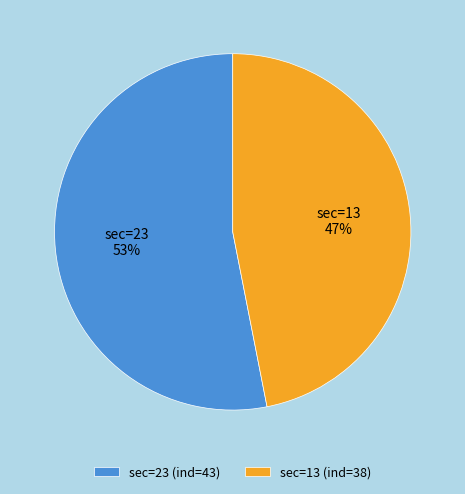

Does any single category account for the majority?

Yes